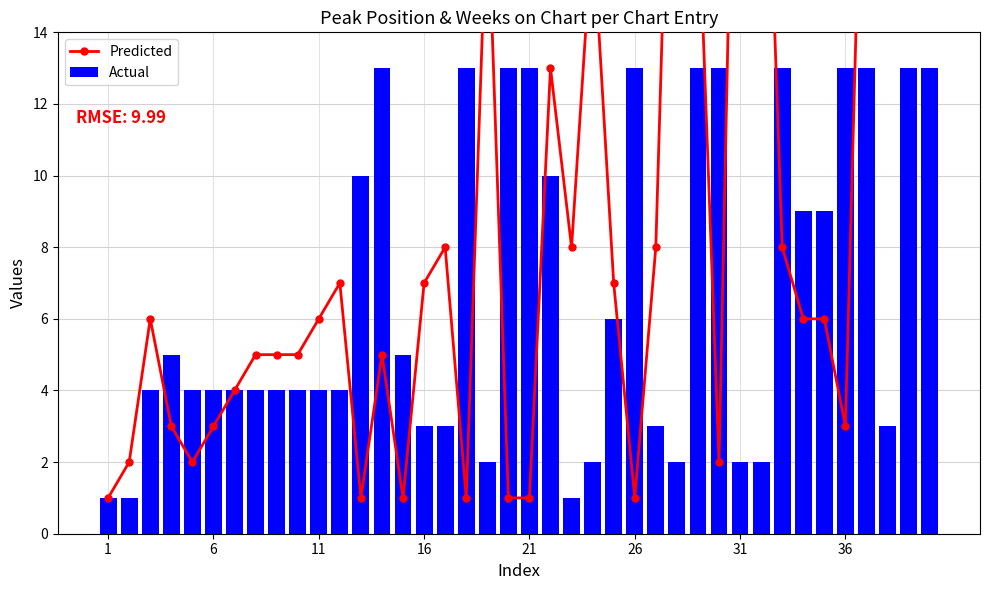

What is the sum of all Actual values?

271